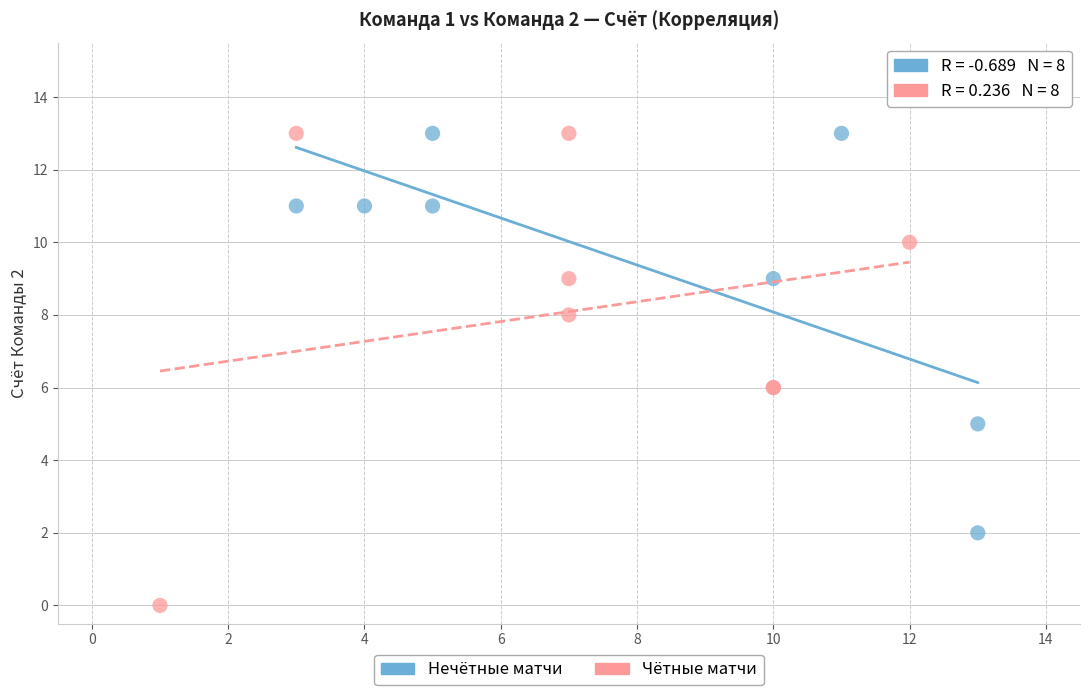

Which series reaches the minimum Y coordinate?

Чётные матчи